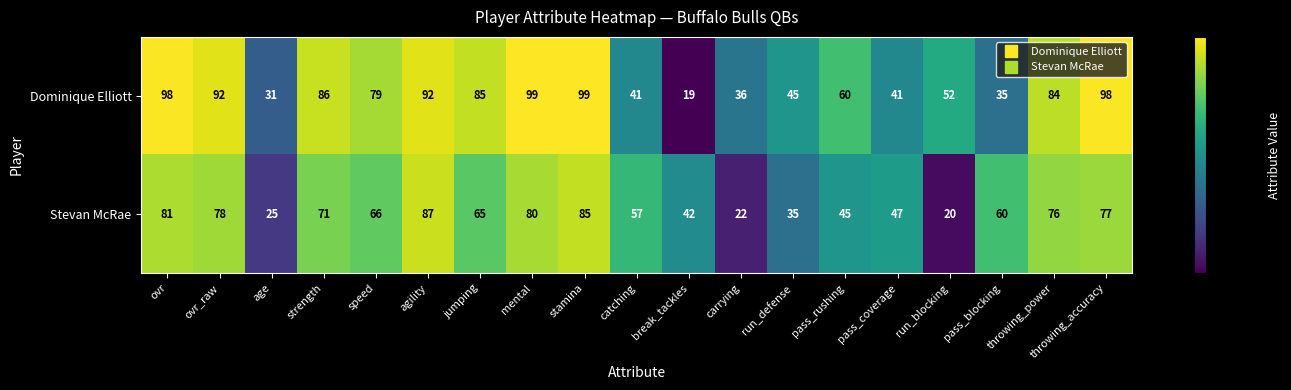

Rank the series at run_defense from lowest to highest value.

Stevan McRae, Dominique Elliott